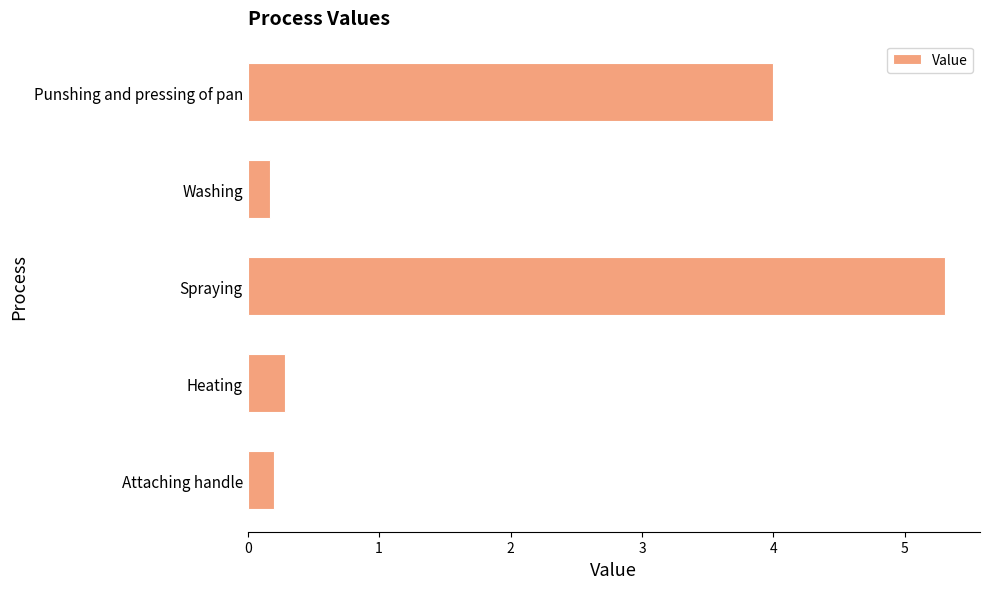

The chart shows a value of 0.2 at Washing. True or false?

True